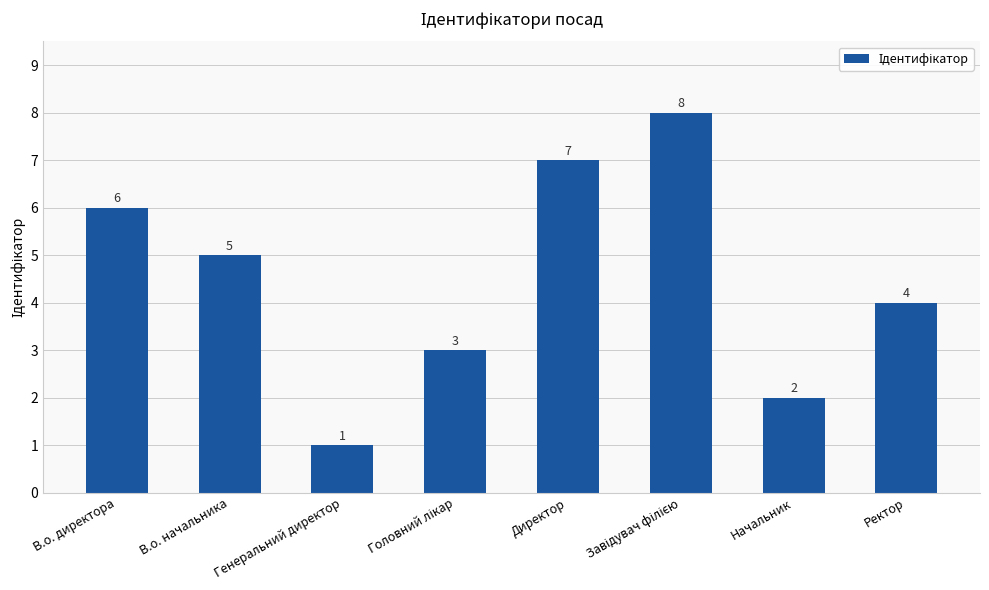

Count the number of data series in this chart.

1